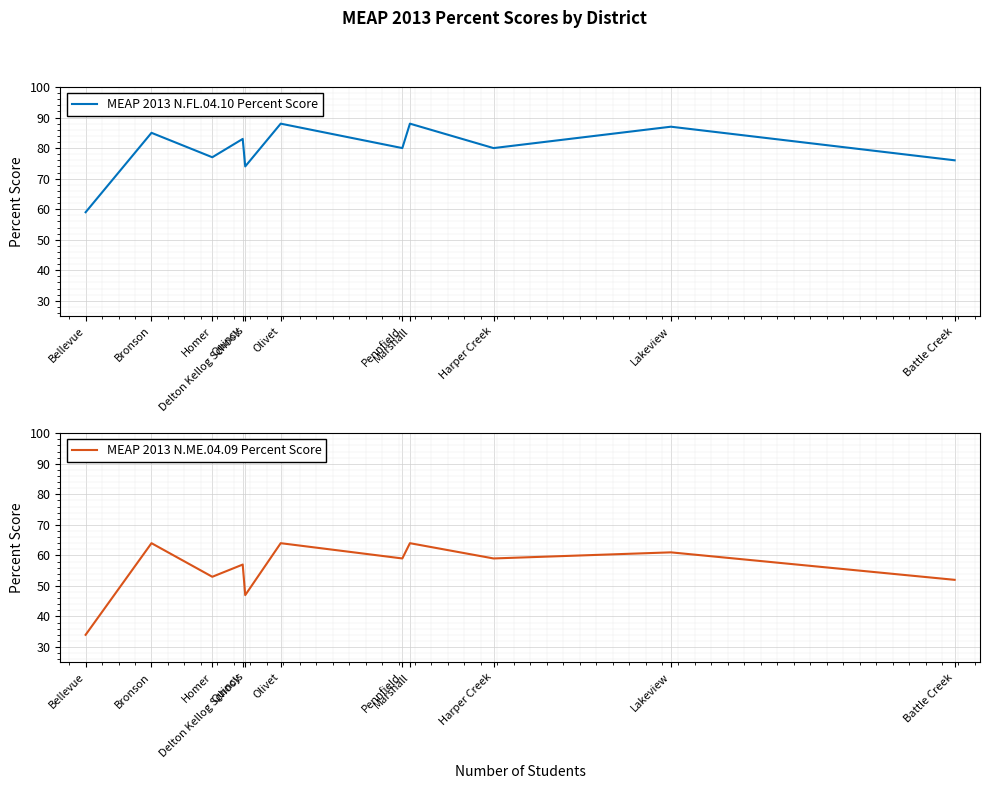

What is the maximum value for MEAP 2013 N.FL.04.10 Percent Score?

88